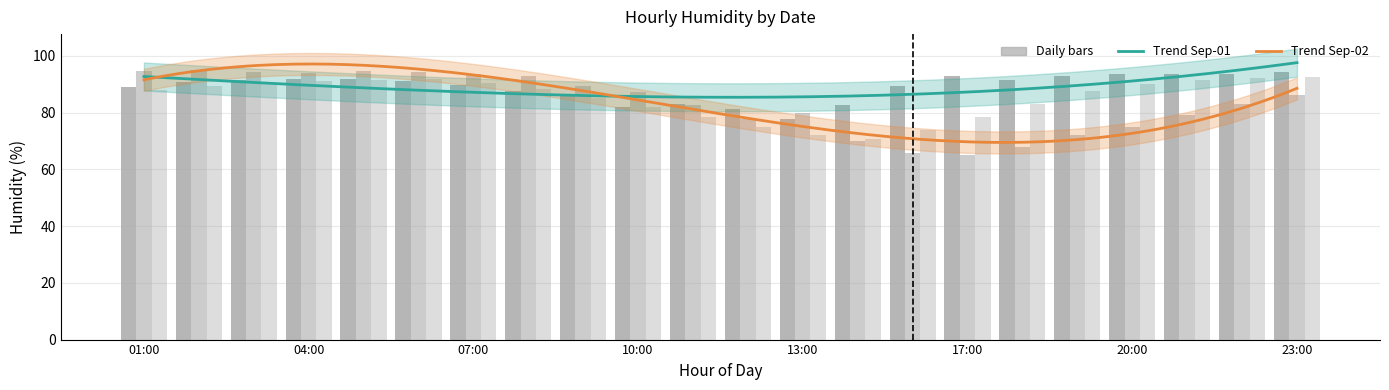

The 2020-09-03 series shows 89.5 at 02:00. True or false?

True